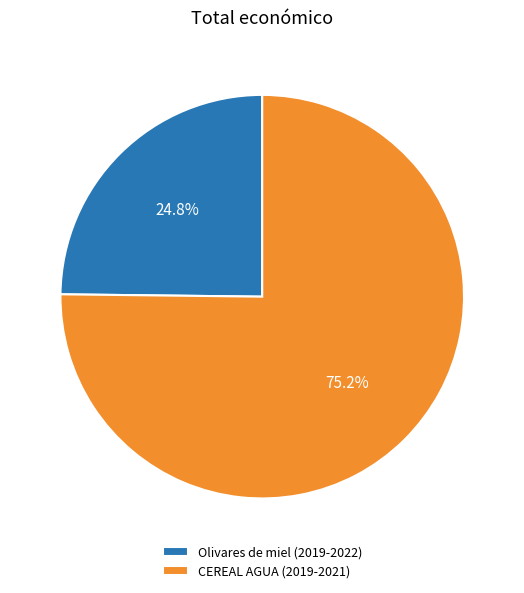

What is the largest slice in the pie chart?

CEREAL AGUA (2019-2021)